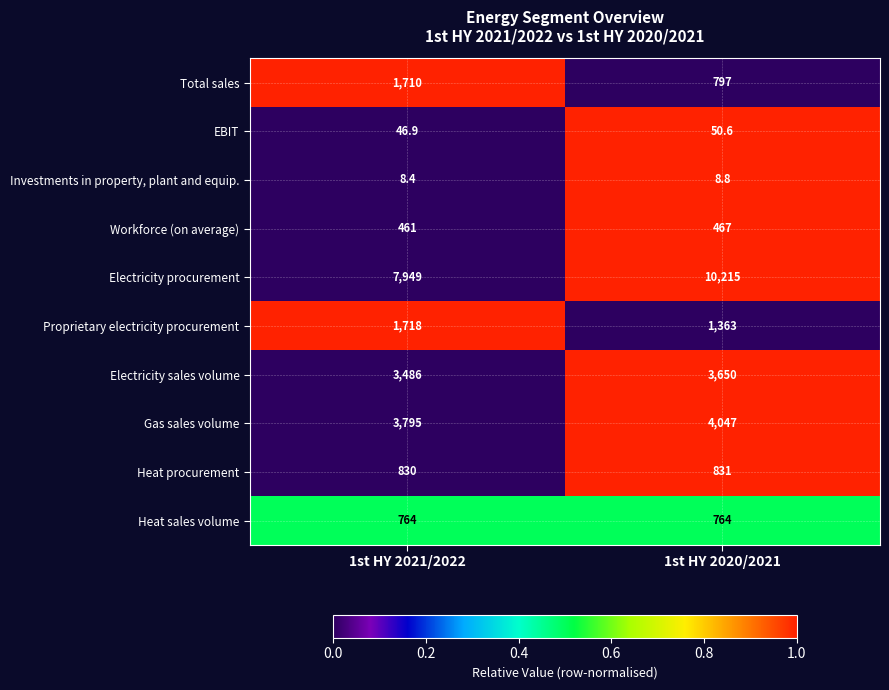

Which series has the largest total across all categories?

Electricity procurement